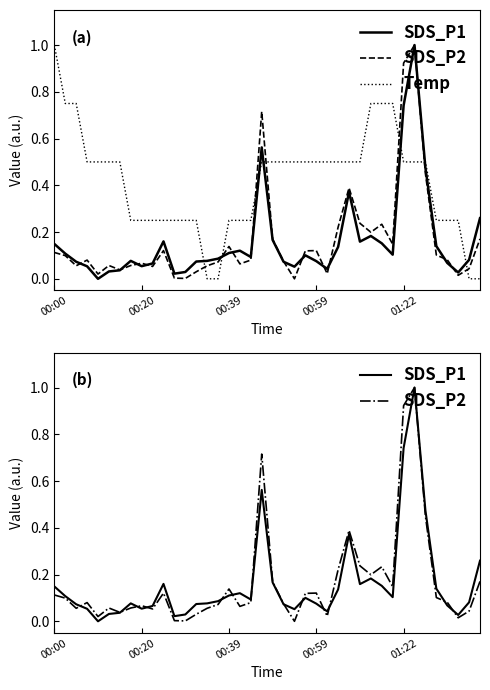

Rank the series at 37 from highest to lowest value.

Temp, SDS_P1, SDS_P2